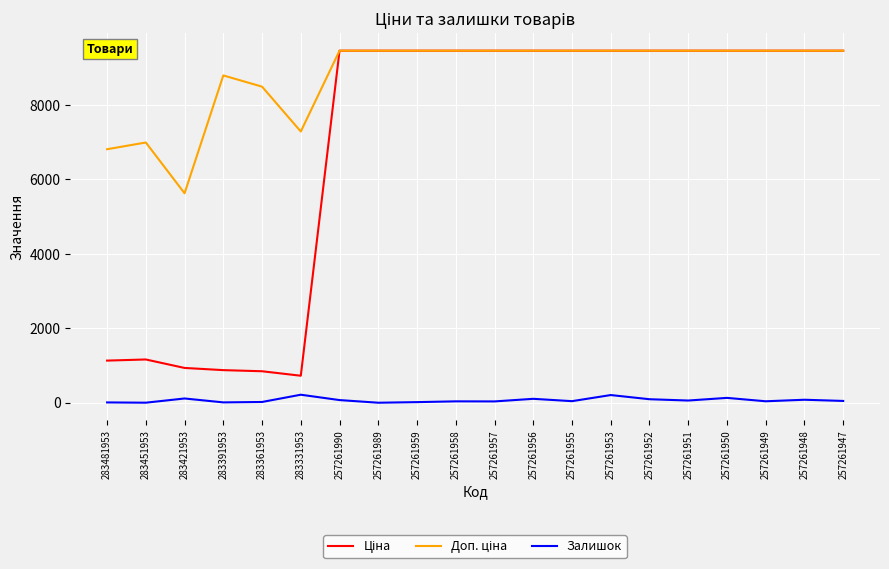

The Залишок series shows 219.0 at 283331953. True or false?

True